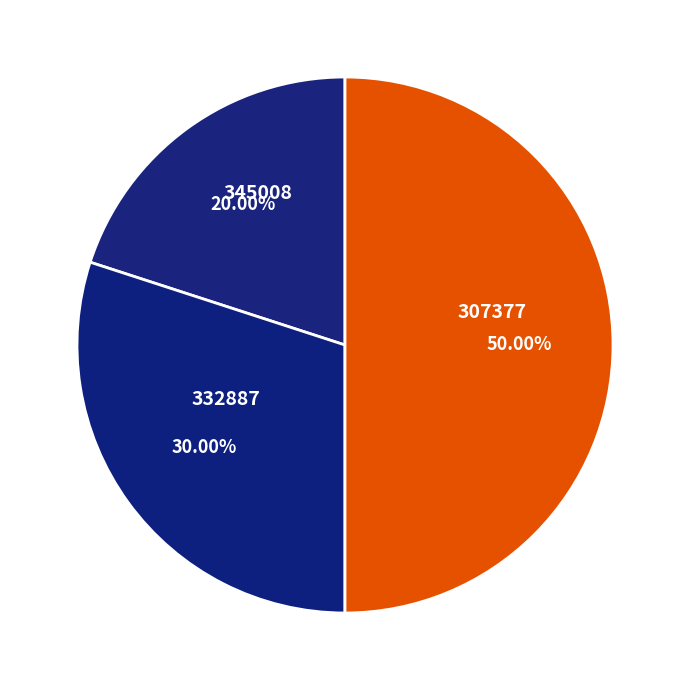

Is it true that 345008 is 6% of the pie?

False